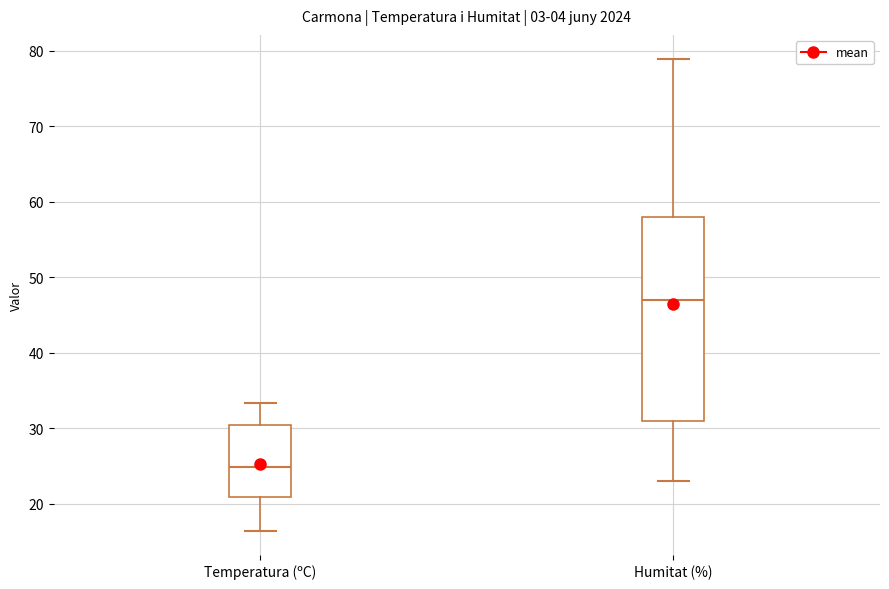

Reading left to right, transcribe this box plot: for each box, give where its median line is, the range the box spans, and where its two whiskers end, as read against the y-axis. The values are not printed on the chart, so give them approximately, as read against the axis.

Temperatura (ºC): median 25, box 21 to 30, whiskers 16 to 33
Humitat (%): median 47, box 31 to 58, whiskers 23 to 79